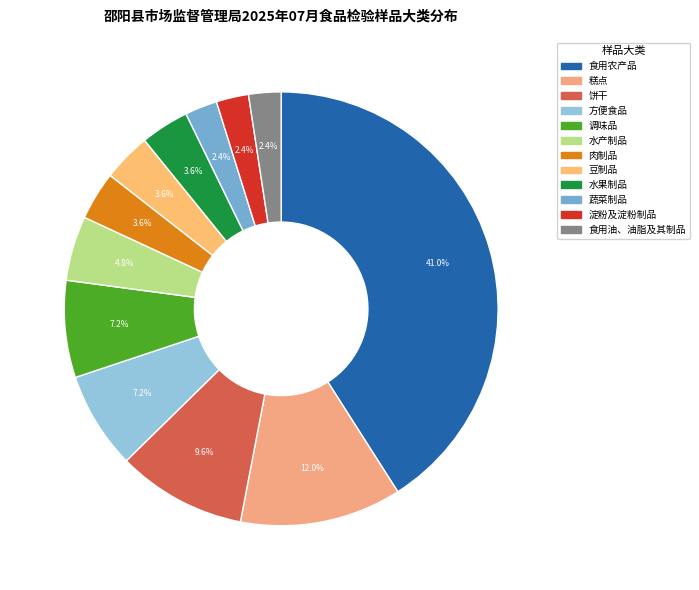

Rank the categories by value from highest to lowest.

食用农产品, 糕点, 饼干, 方便食品, 调味品, 水产制品, 肉制品, 豆制品, 水果制品, 蔬菜制品, 淀粉及淀粉制品, 食用油、油脂及其制品